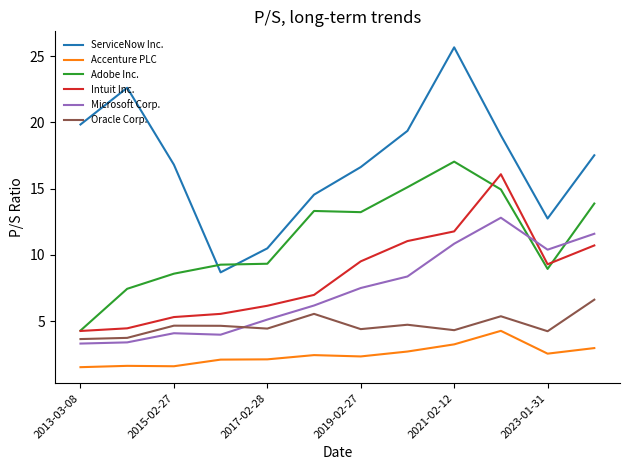

What is the greatest value displayed?

25.7